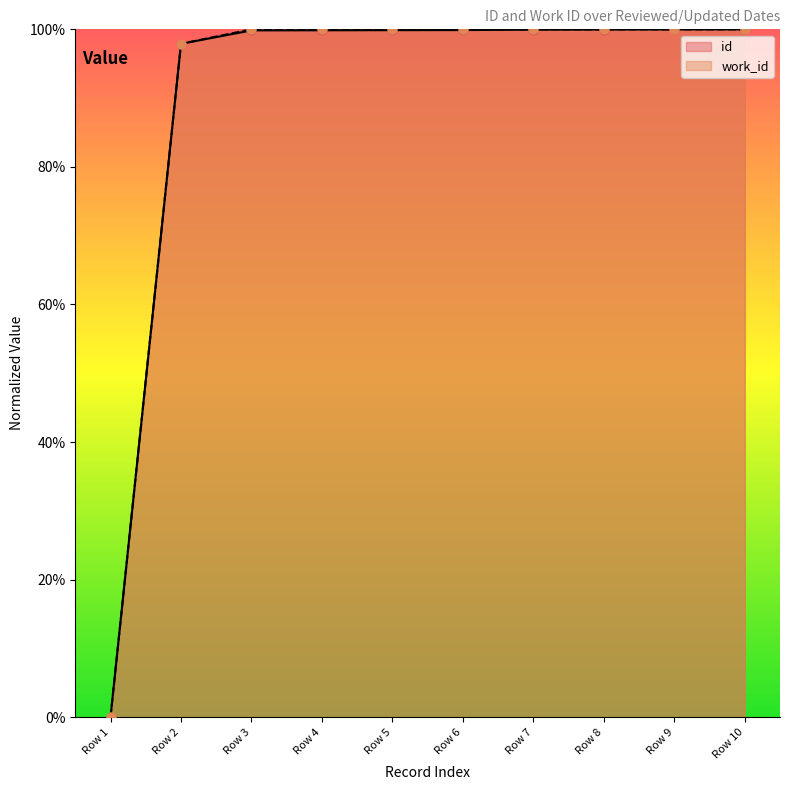

What is the total value across all series at Row 5?

199.9